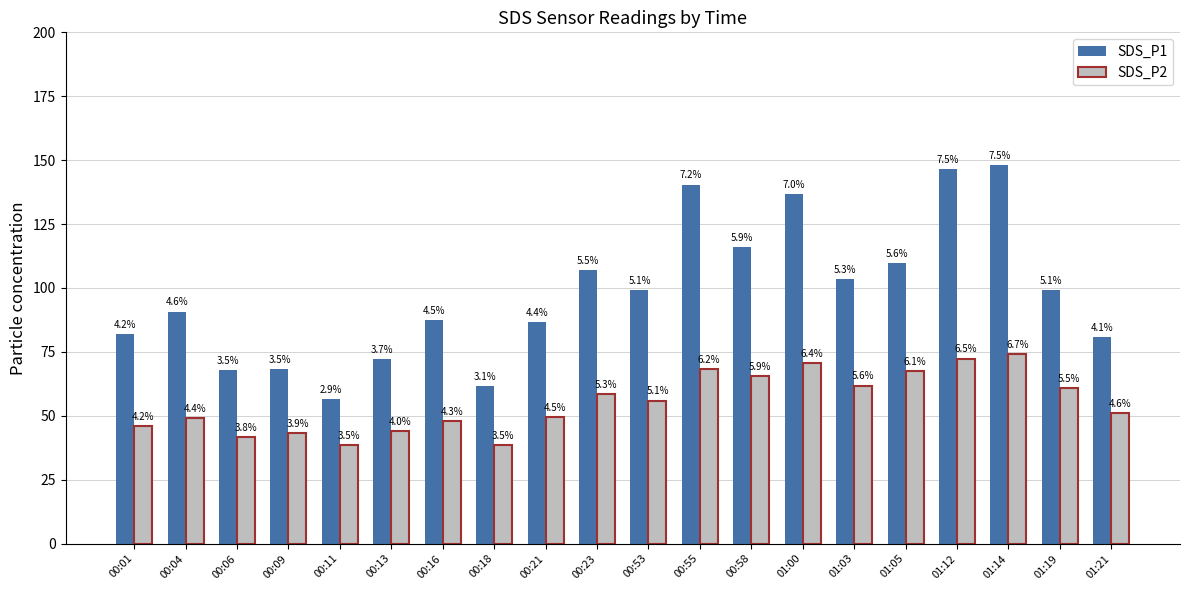

How many bars are there in total?

40